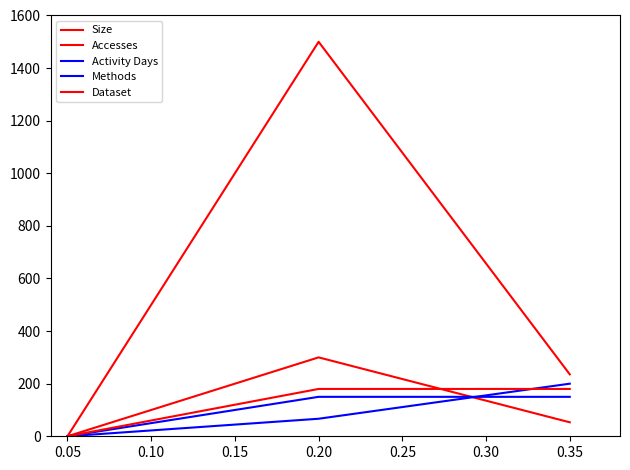

How many lines are shown in the chart?

5